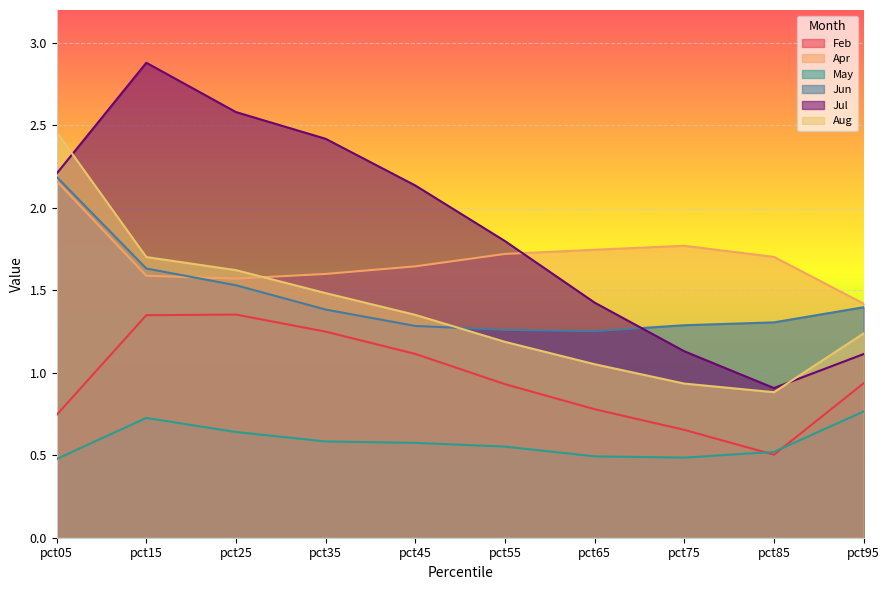

Rank the categories by Apr value from highest to lowest.

pct05, pct75, pct65, pct55, pct85, pct45, pct35, pct15, pct25, pct95